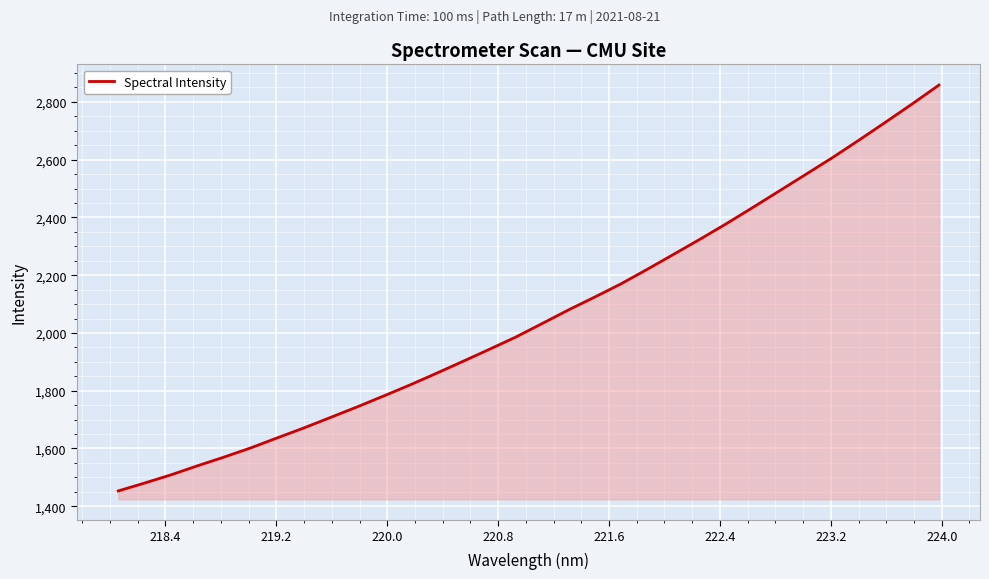

What is the difference between the maximum and minimum values?

1405.4